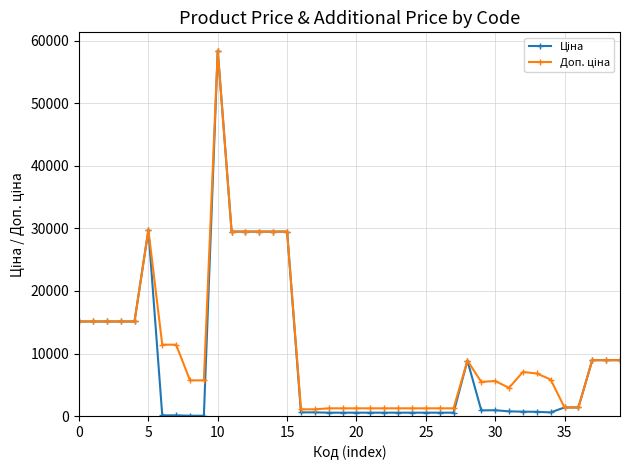

What is the greatest value displayed?

58426.5